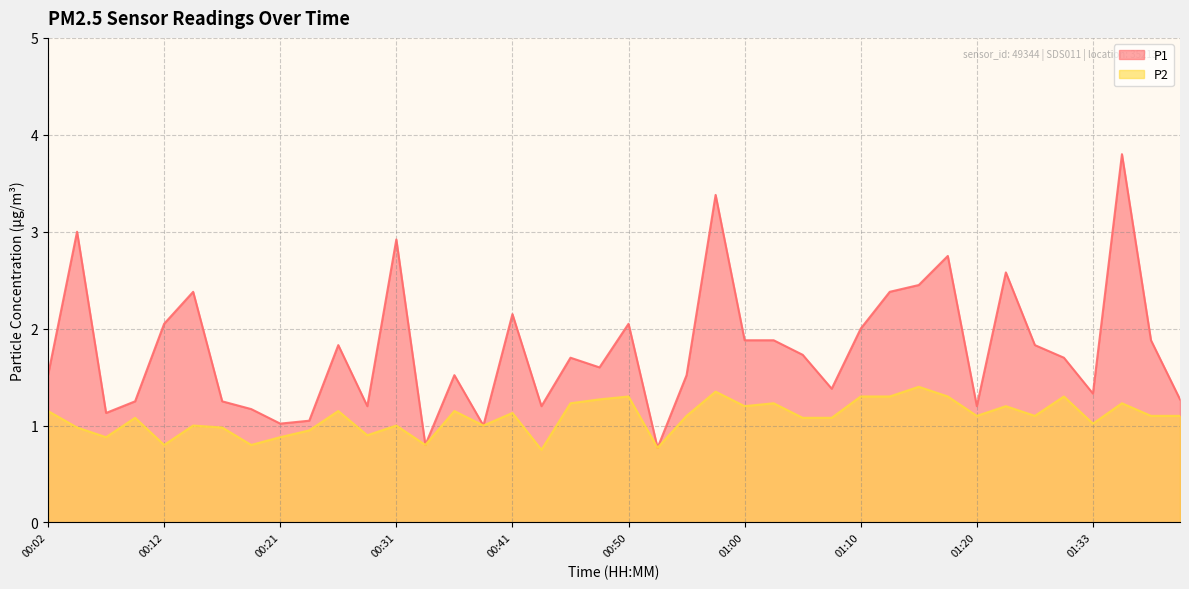

In P1, how many points are higher than both neighbors (excluding endpoints)?

12